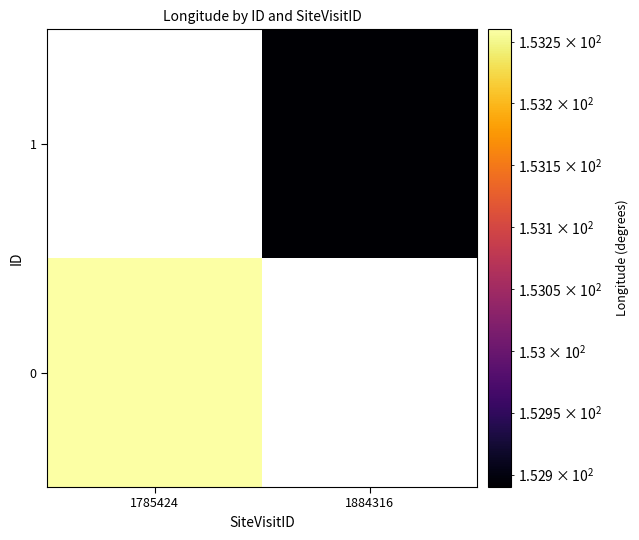

Which label corresponds to the largest value in the chart?

1785424